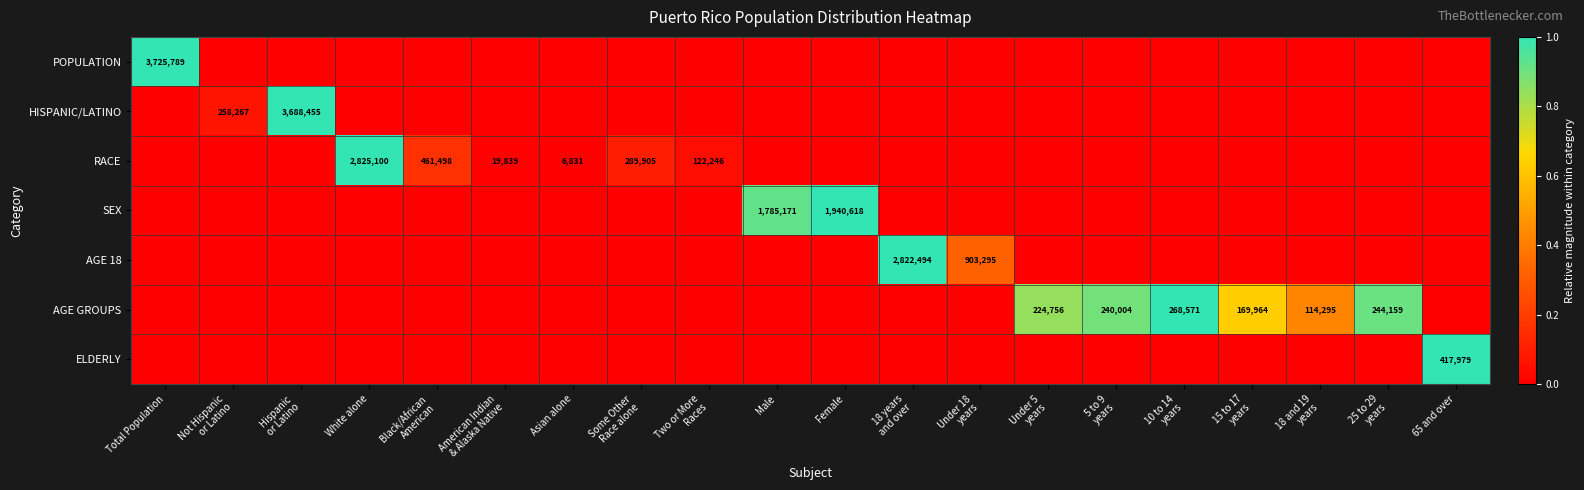

Is the value of HISPANIC/LATINO at Under 18 years greater than the value of POPULATION at White alone?

No